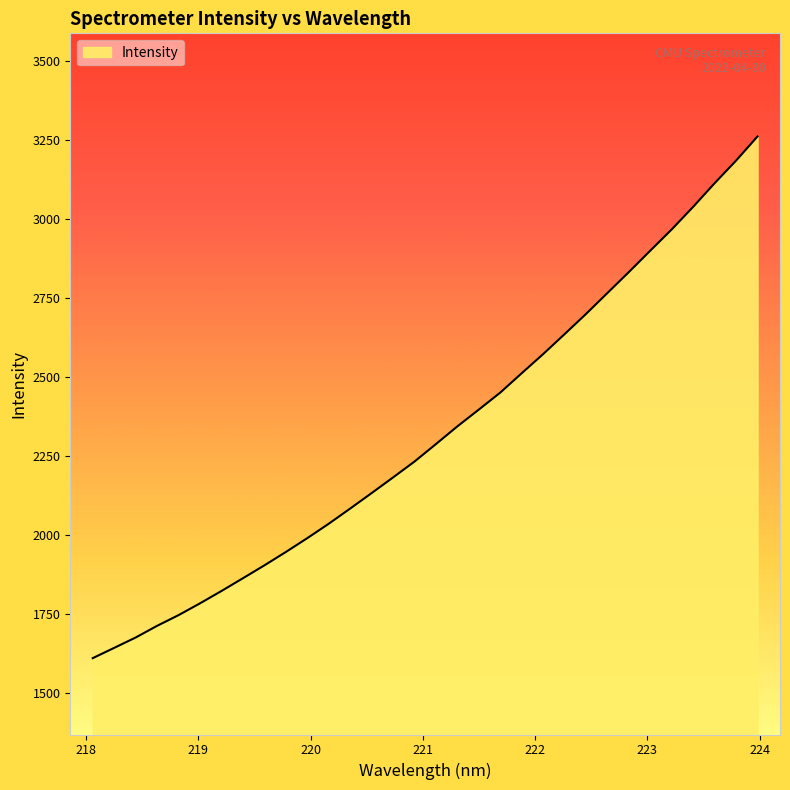

What is the greatest value displayed?

3260.8